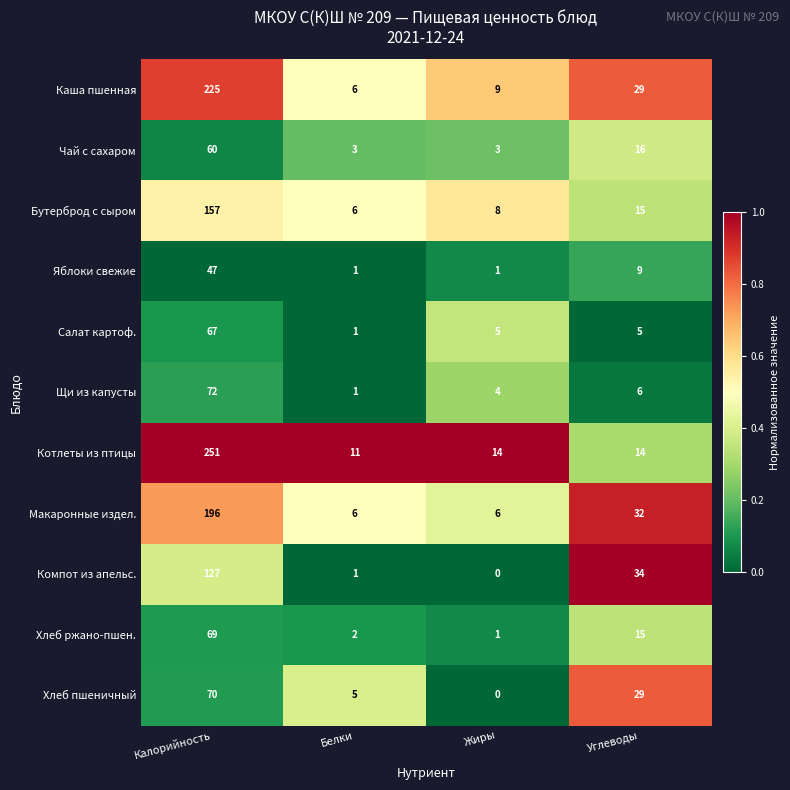

Which series has the largest total across all categories?

Котлеты из птицы